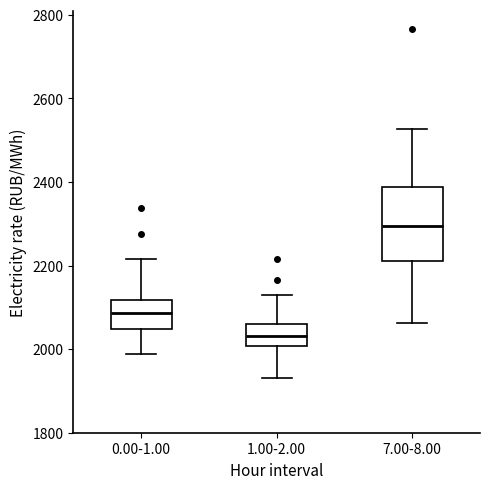

Comparing the boxes themselves (not the whiskers), which one is the tallest?

7.00-8.00